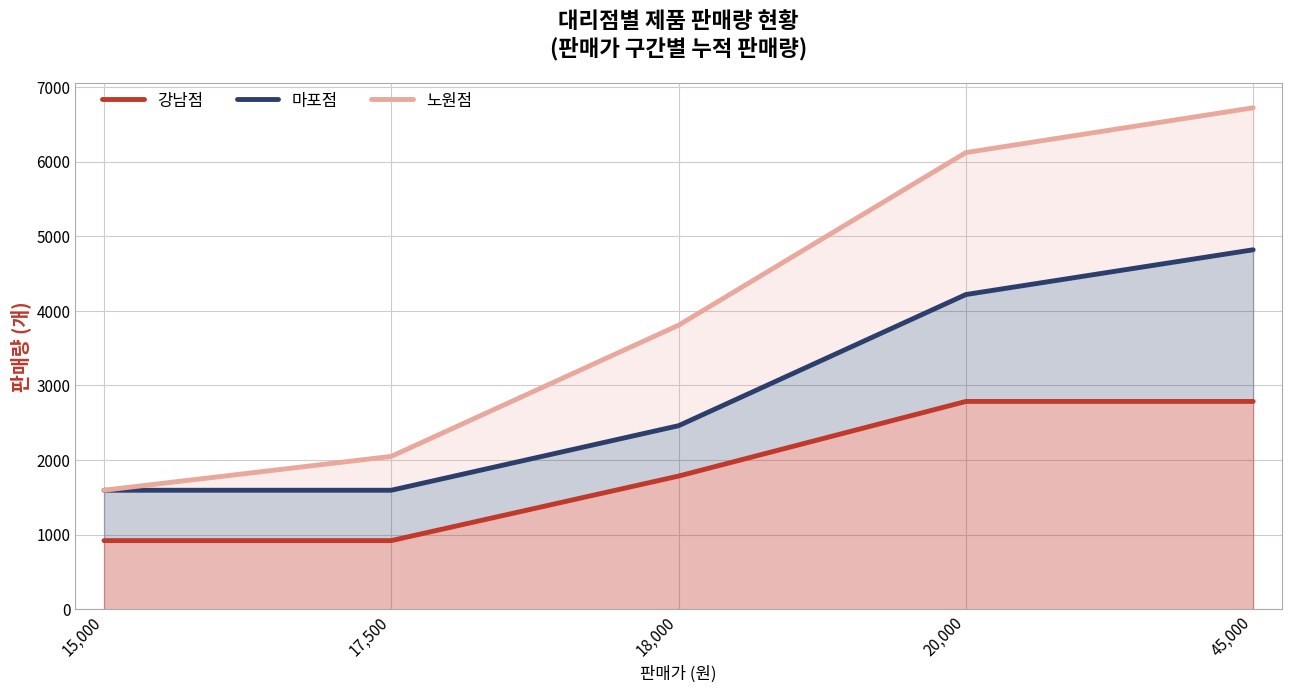

Rank the series at 18,000 from highest to lowest value.

노원점, 마포점, 강남점